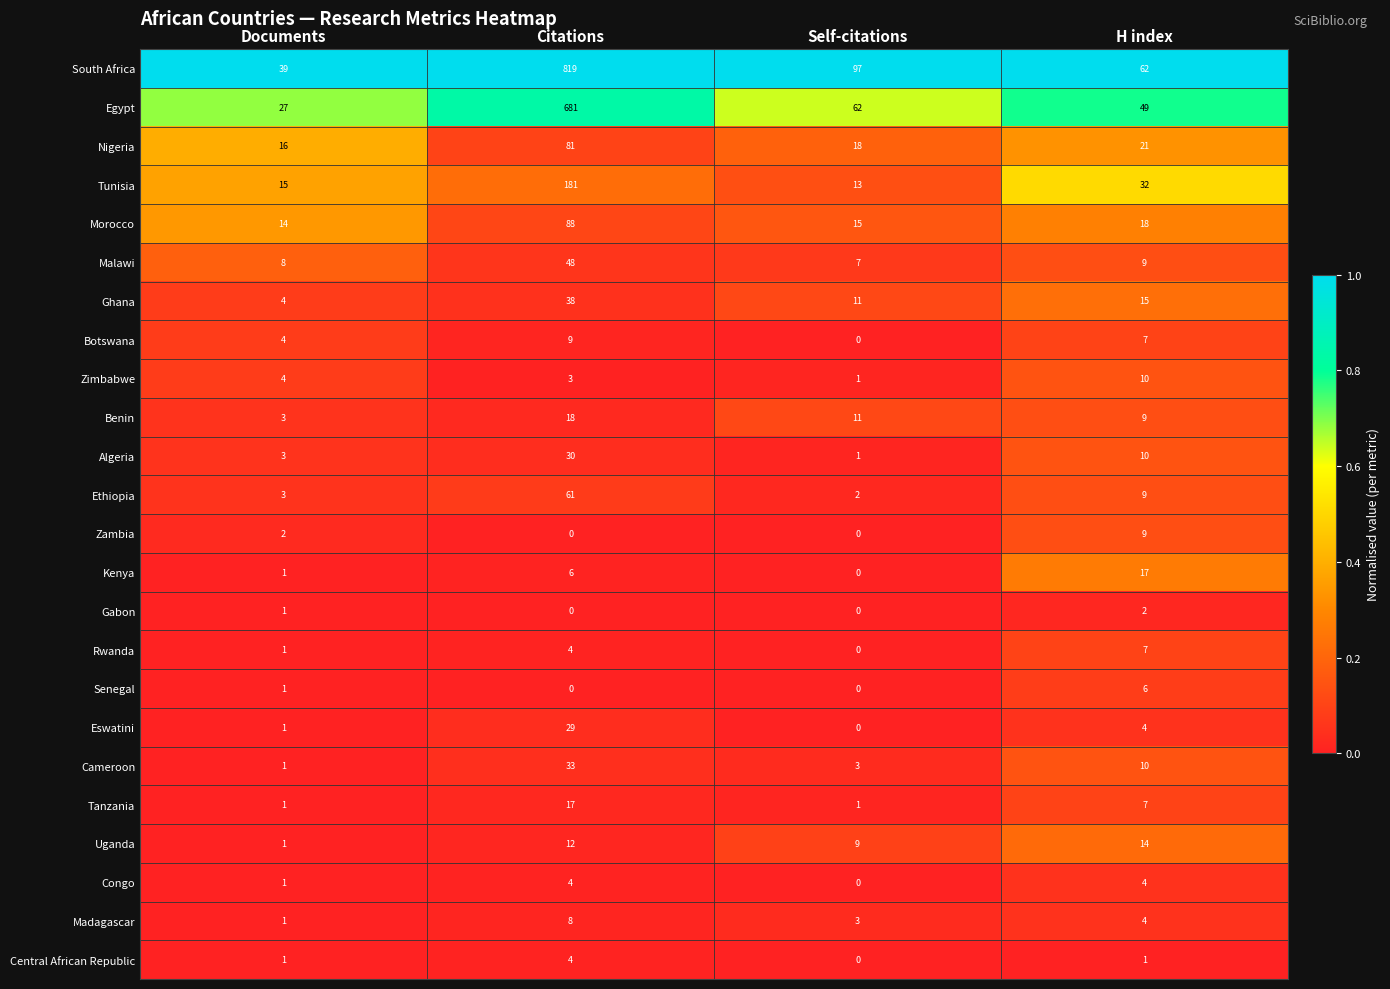

What is the maximum value shown in the chart?

819